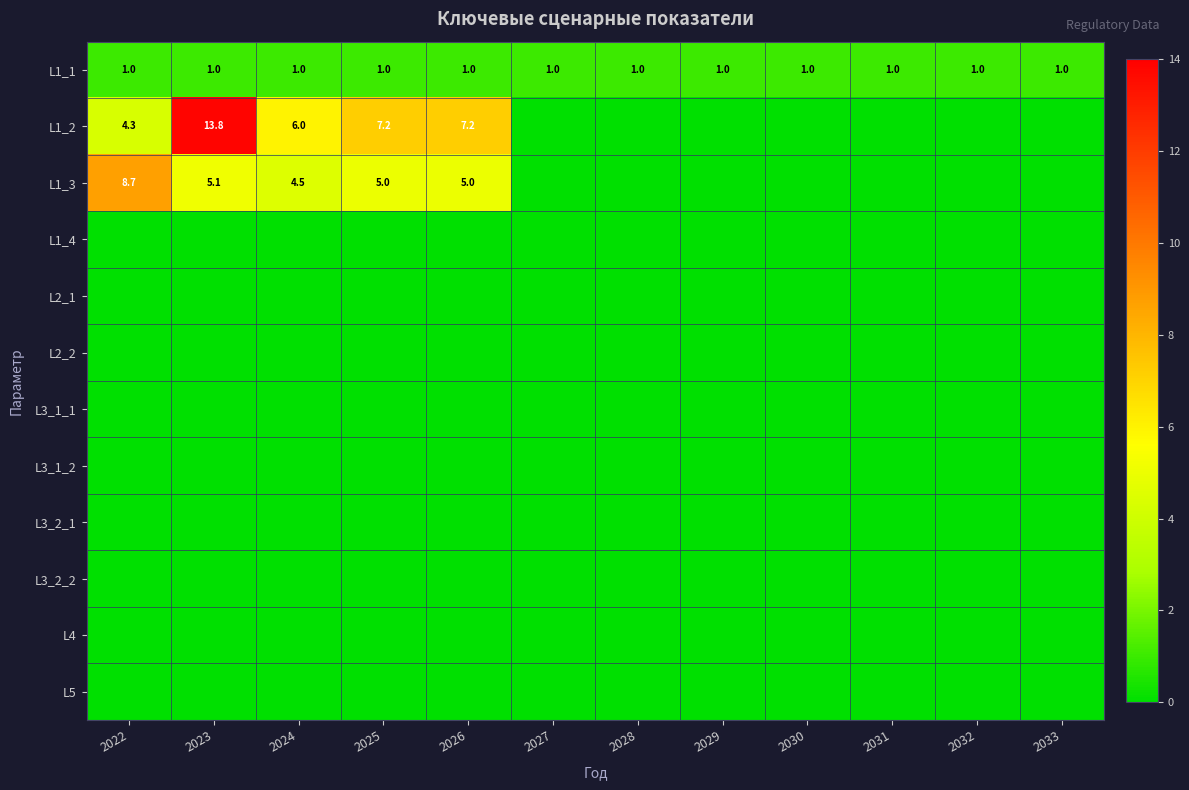

What is the average value of the L1_1 series?

1.0